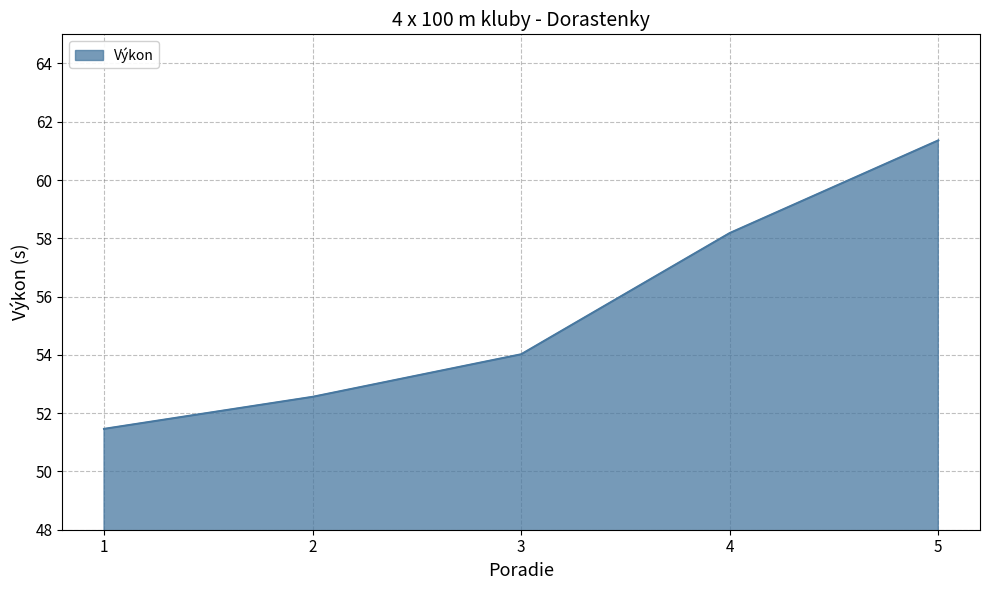

Reading left to right, list all the values displayed in this chart.

1=51.5	2=52.6	3=54.0	4=58.2	5=61.4